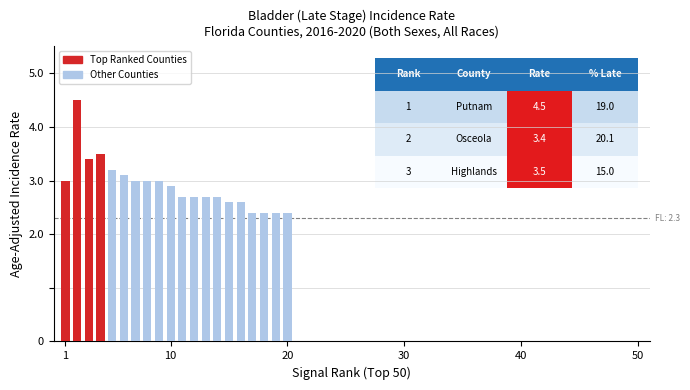

What is the sum of all values?

58.2